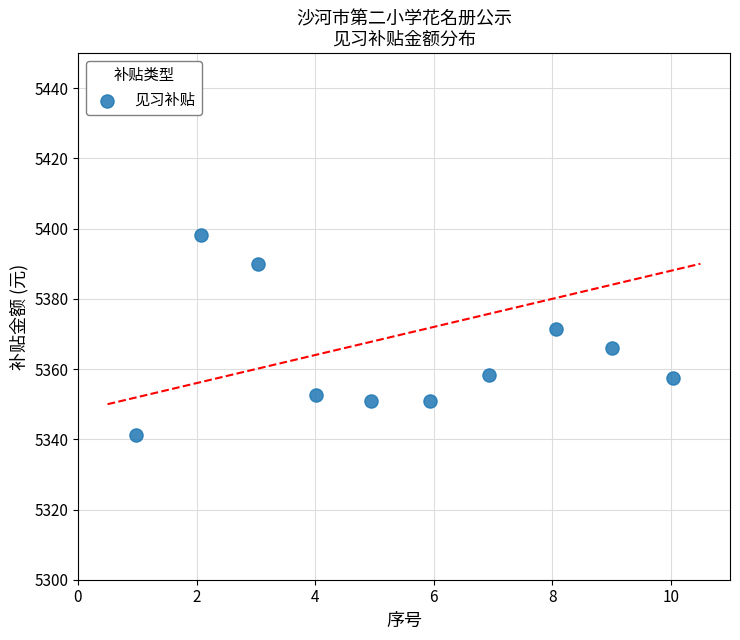

What is the average Y value?

5363.7